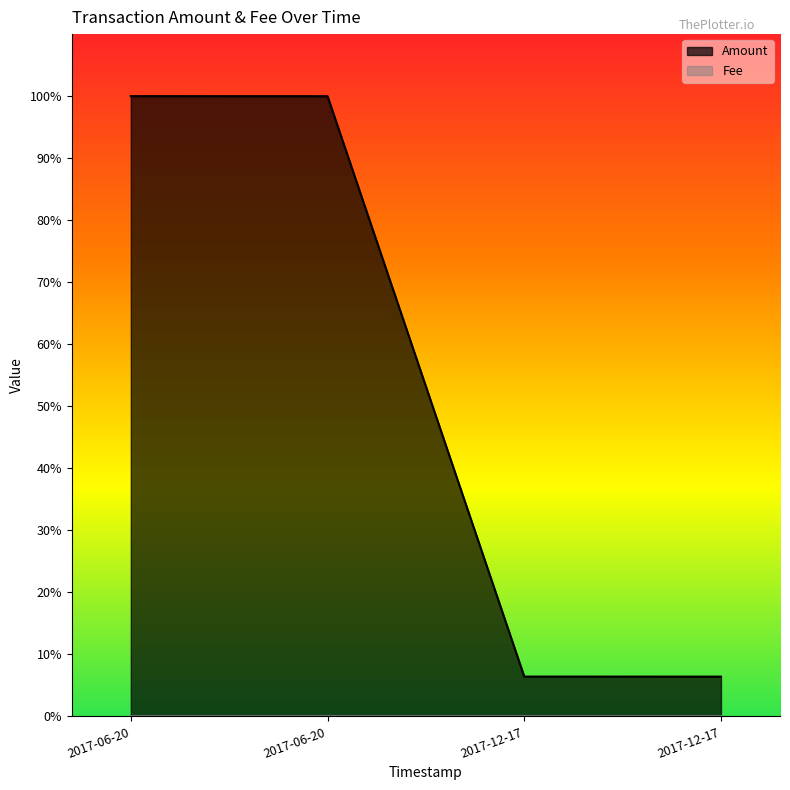

What is the label of the 2nd point from the right?

2017-12-17